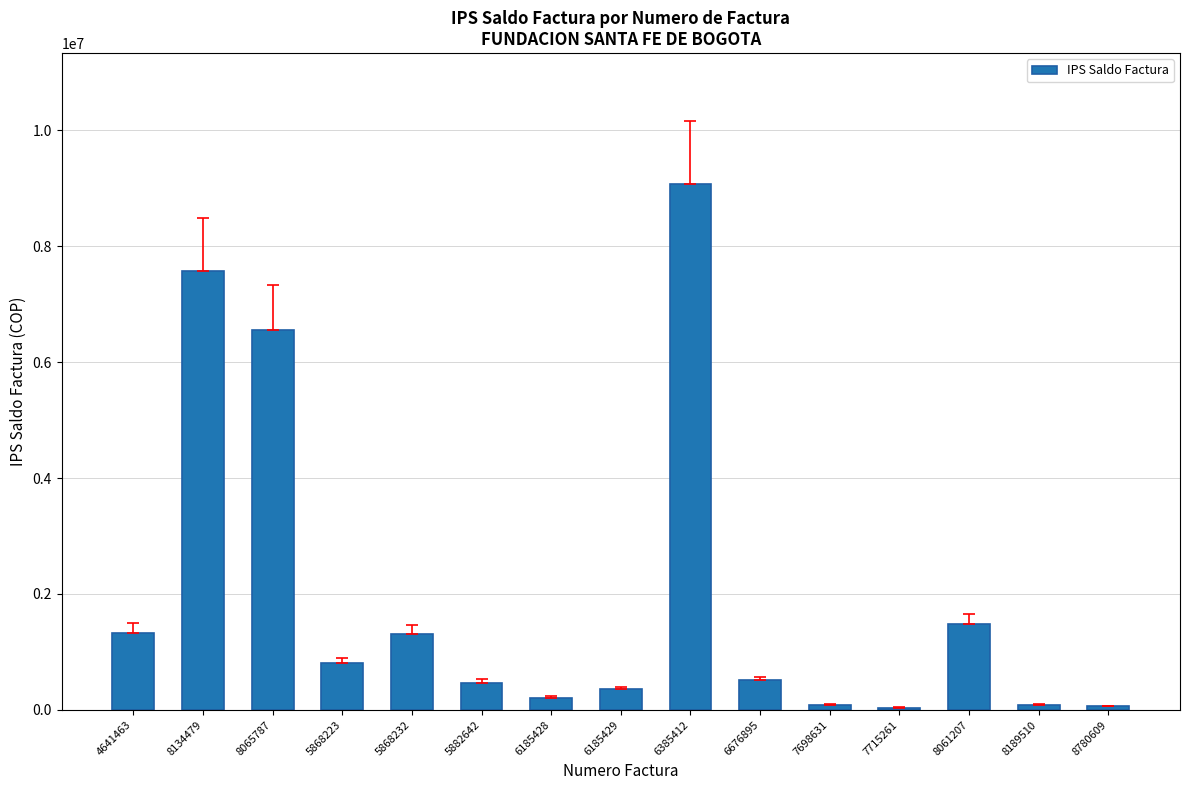

What is the label of the 4th bar from the right?

7715261